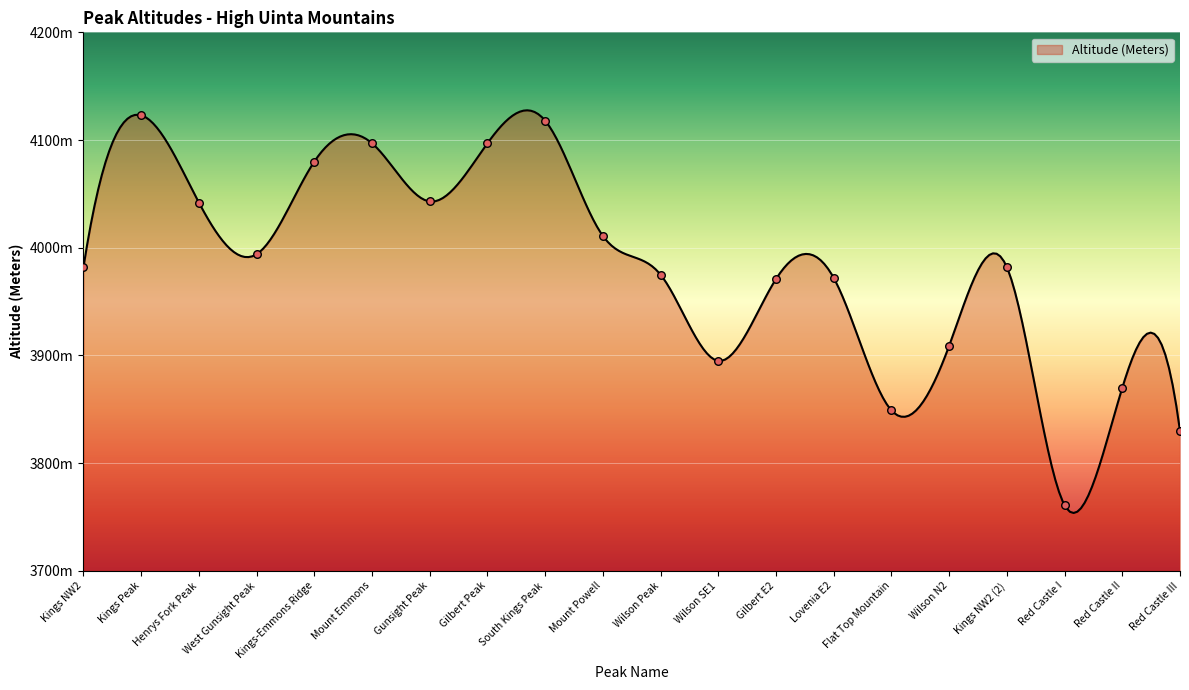

Approximately how many times larger is the value at Mount Powell compared to Wilson SE1?

1.0